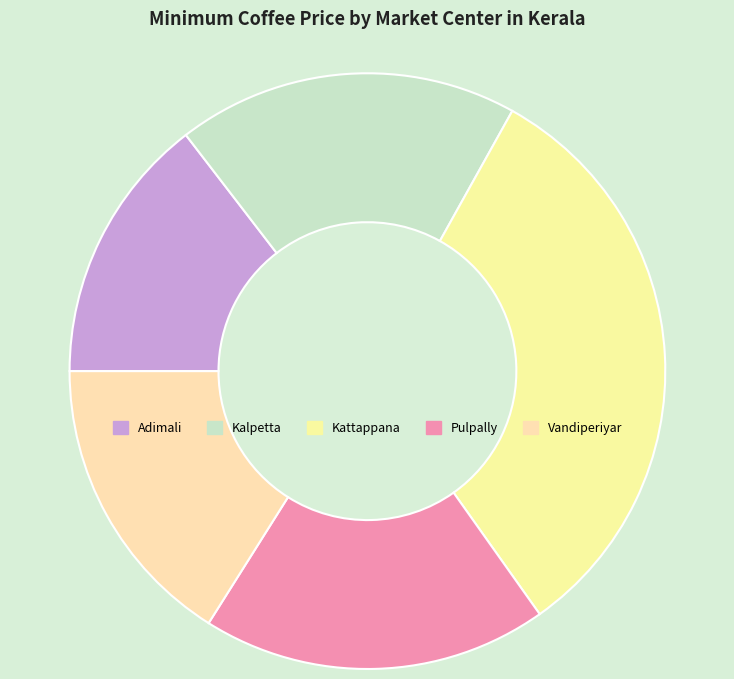

What percentage is the Adimali slice, to the nearest percent?

15%